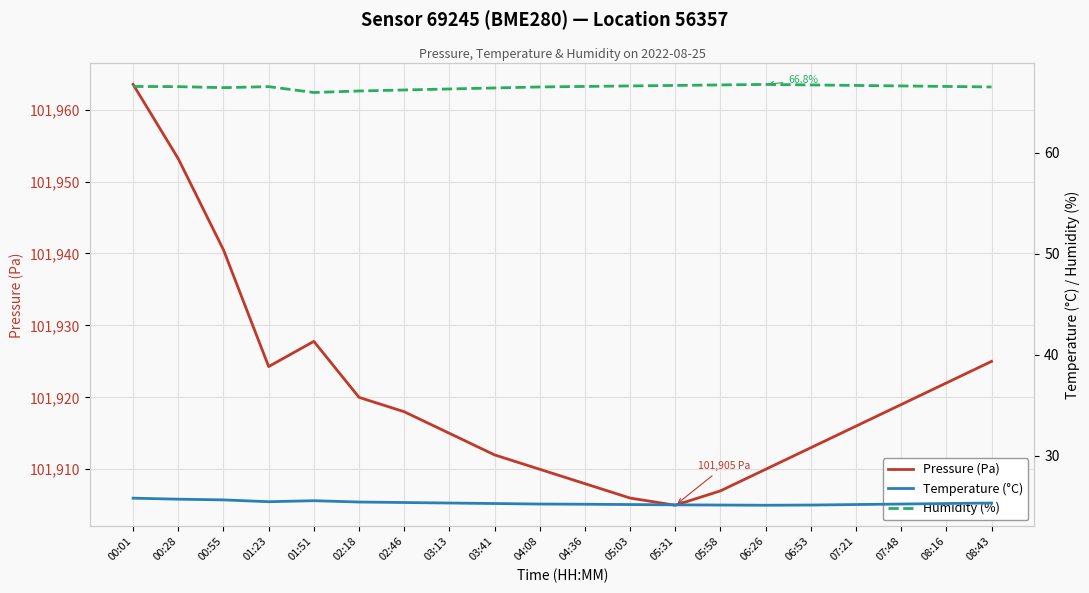

True or false: Temperature (°C) and Humidity (%) intersect in this chart.

False